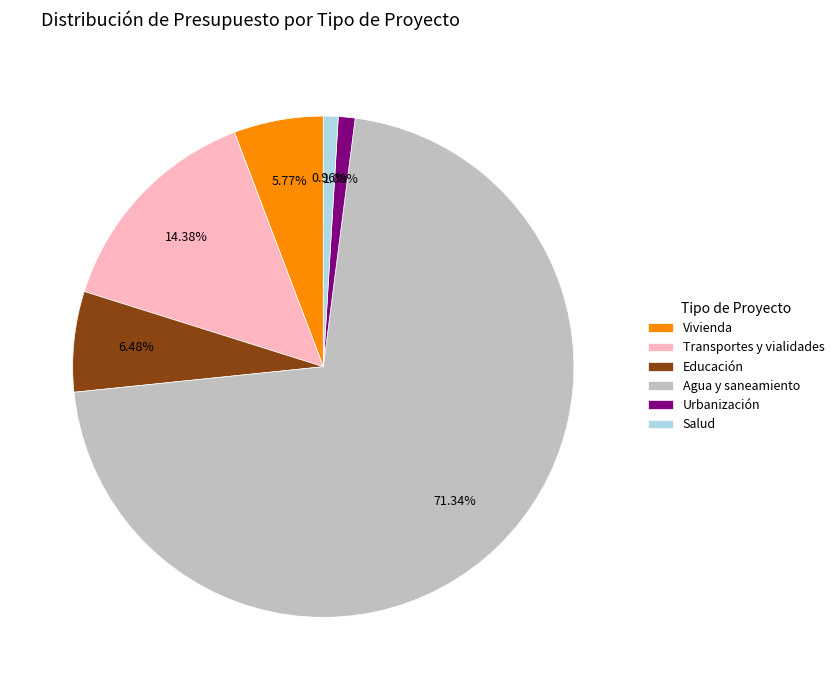

To the nearest percent, what percentage of the pie is Salud?

1%